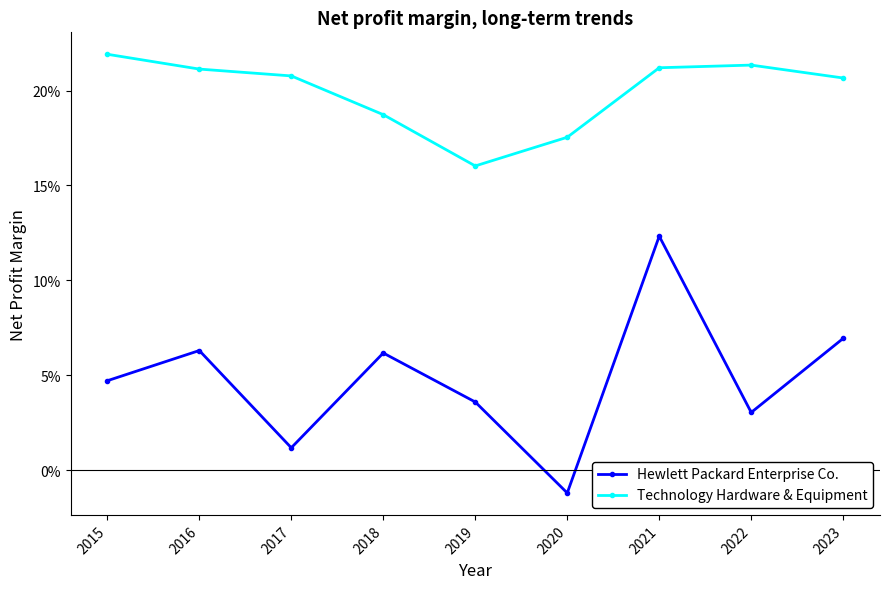

Reading right to left, extract all data points from this chart.

Hewlett Packard Enterprise Co.: 0.1	0.0	0.1	-0.0	0.0	0.1	0.0	0.1	0.0
Technology Hardware & Equipment: 0.2	0.2	0.2	0.2	0.2	0.2	0.2	0.2	0.2